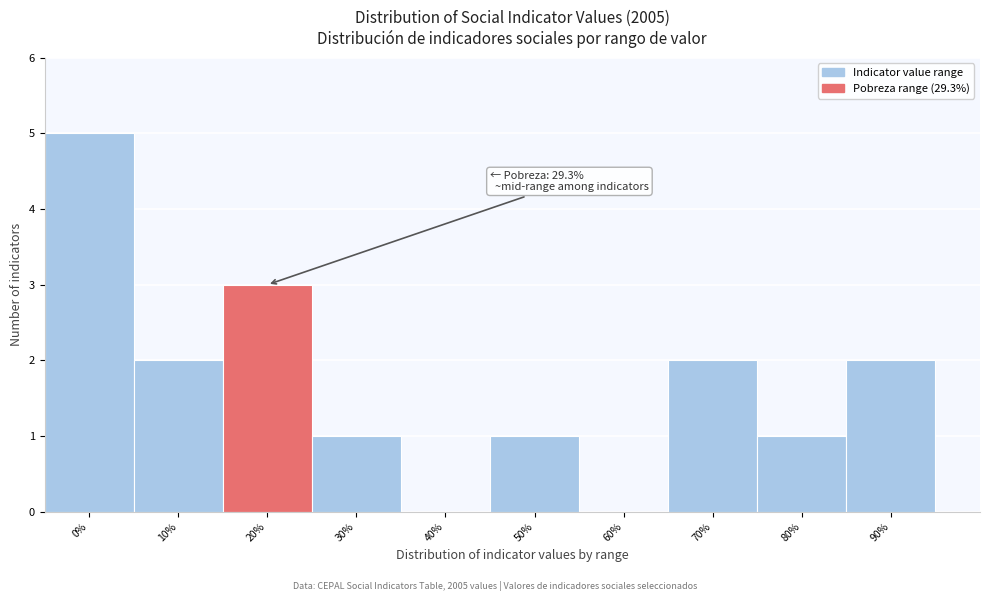

Reading left to right, what are all the values shown in this chart?

0%=5	10%=2	20%=3	30%=1	40%=0	50%=1	60%=0	70%=2	80%=1	90%=2